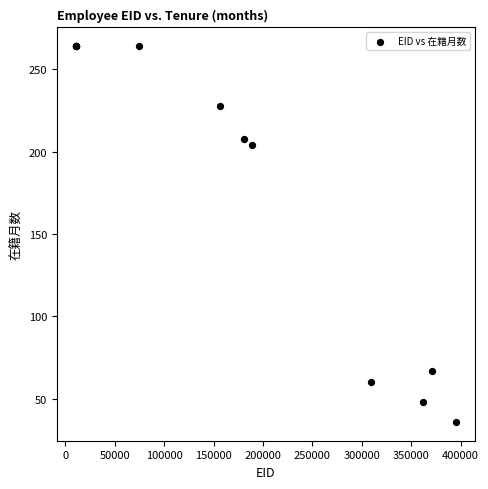

What Y value in the scatter plot is closest to 150?

204